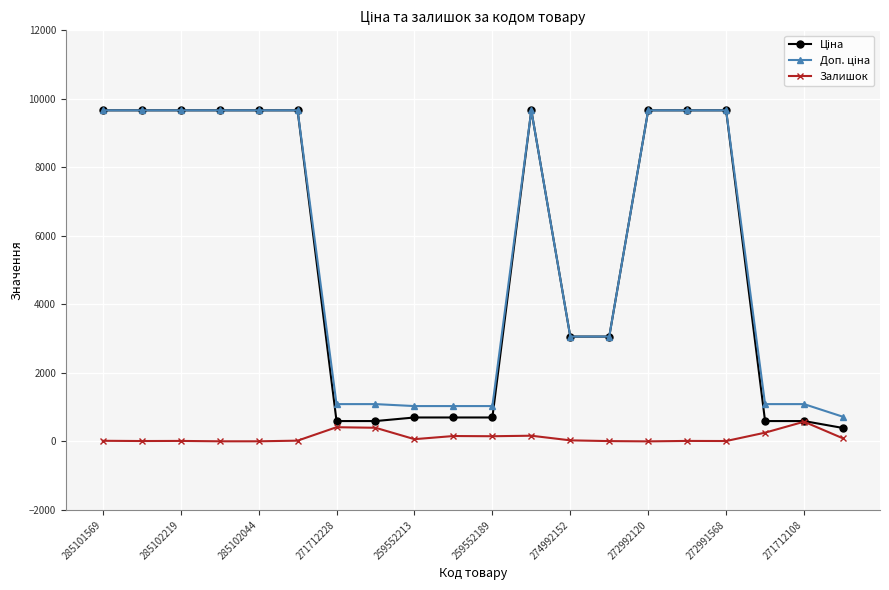

What is the maximum value for Залишок?

575.0